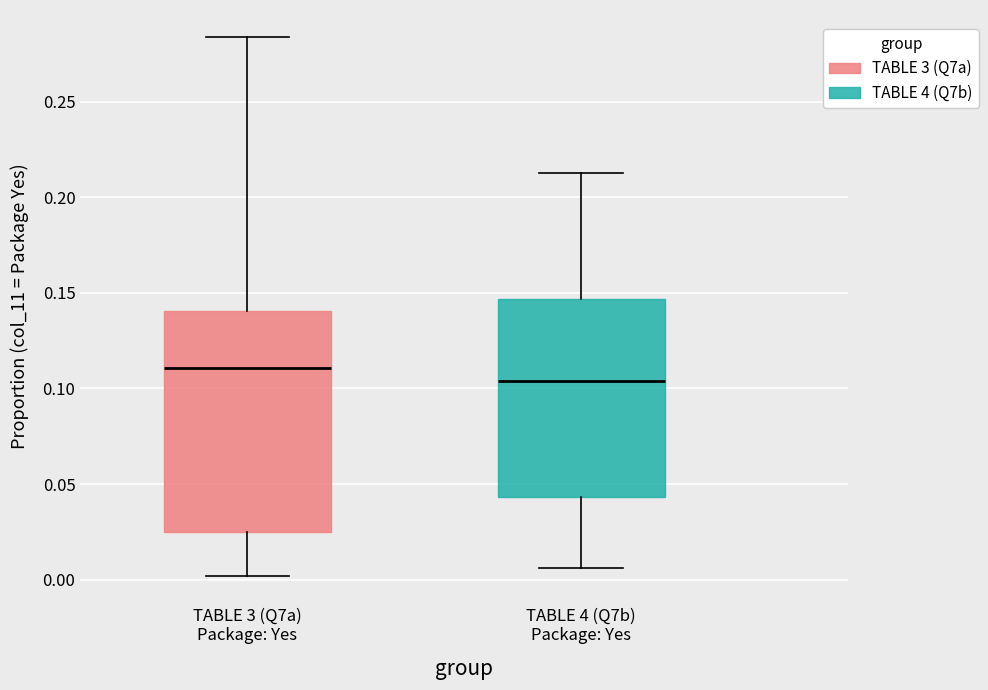

Which box is the tallest, from its lower edge to its upper edge?

TABLE 3 (Q7a) Package: Yes